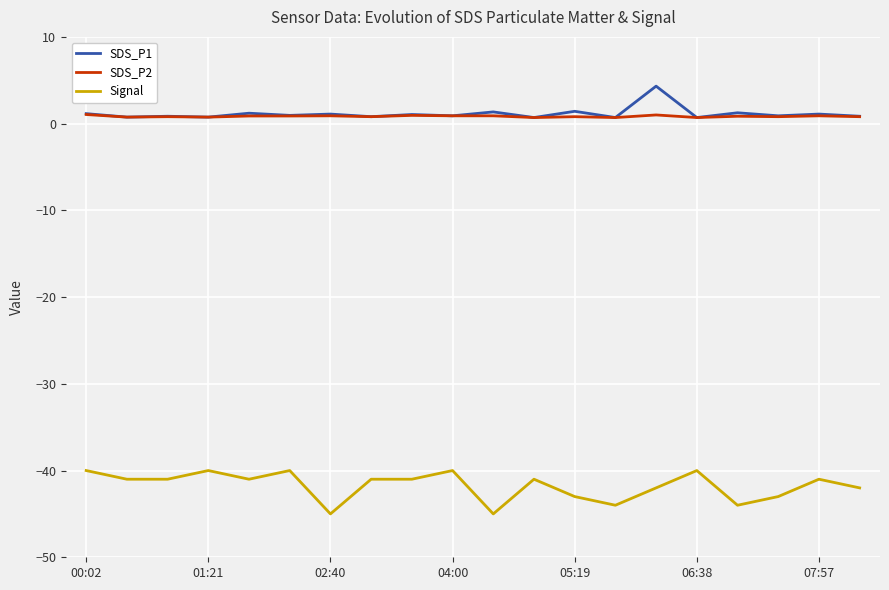

List the series in order of their peak value, lowest first.

Signal, SDS_P2, SDS_P1